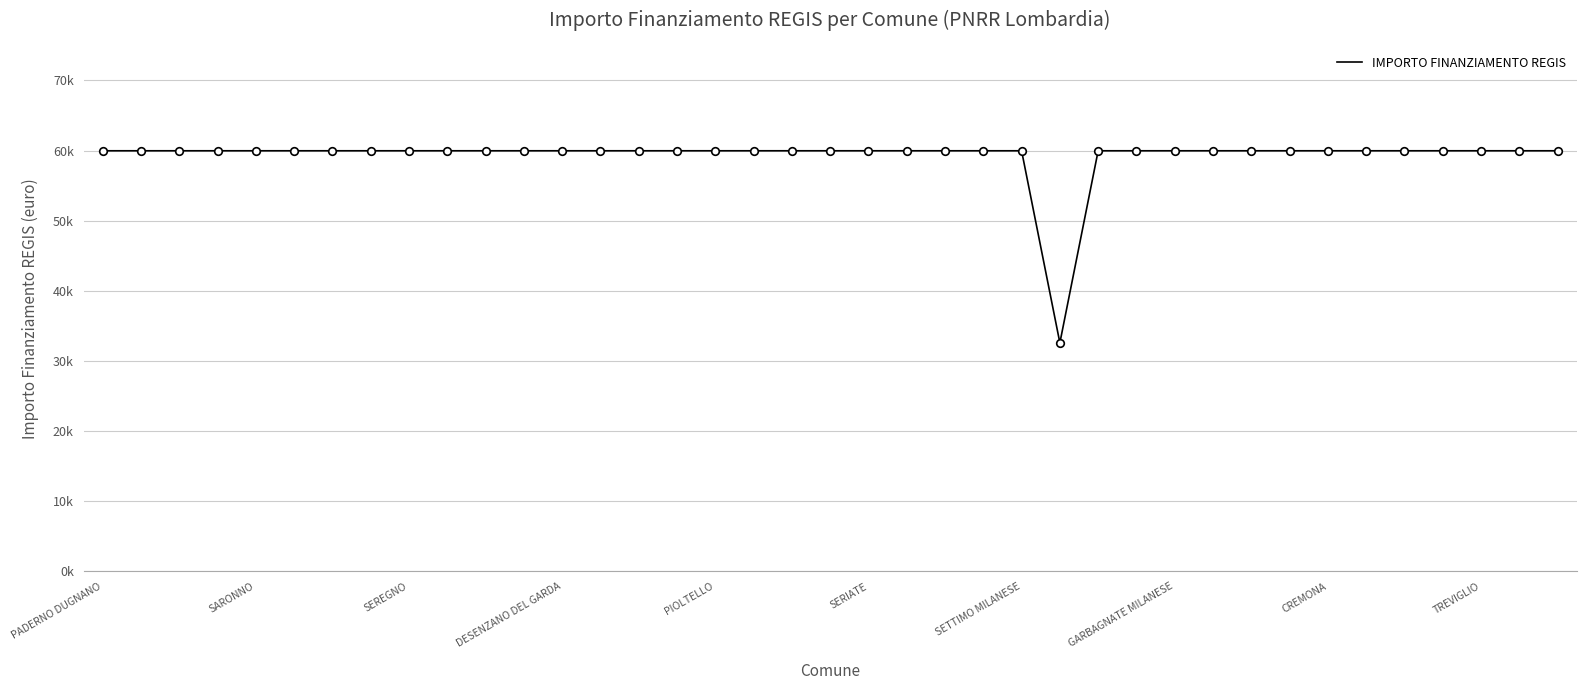

Does the chart have visible grid lines?

Yes